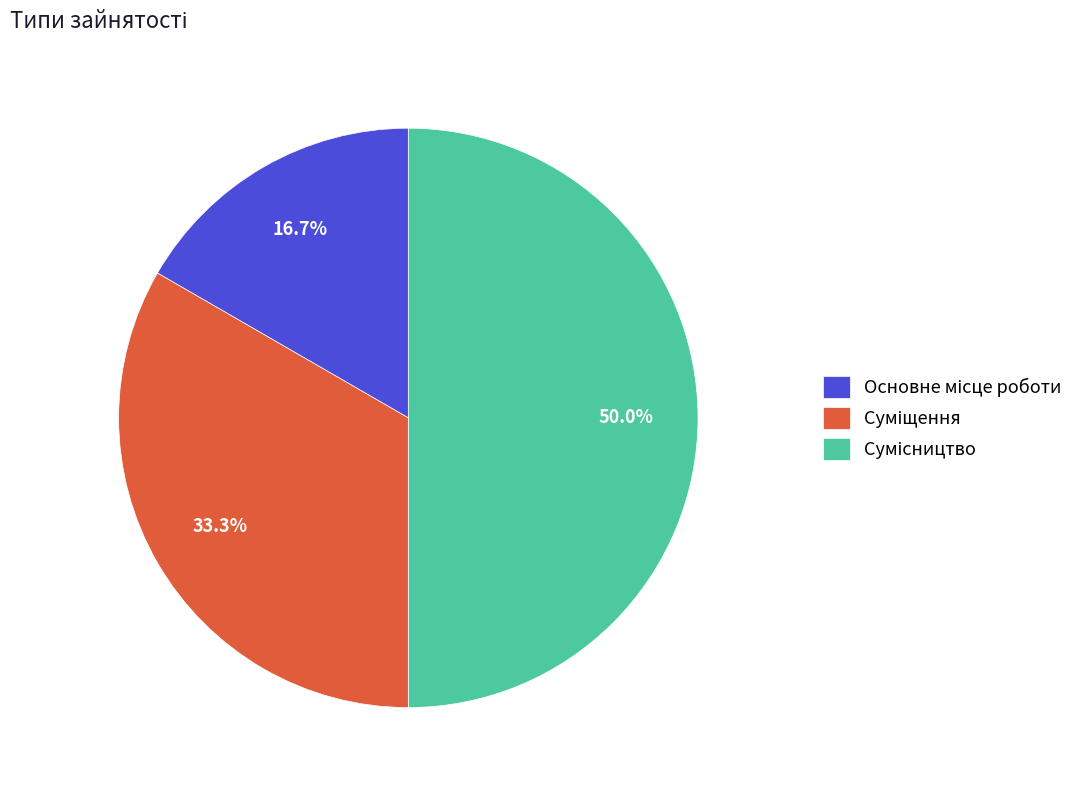

What percentage is the Основне місце роботи slice, to the nearest percent?

17%